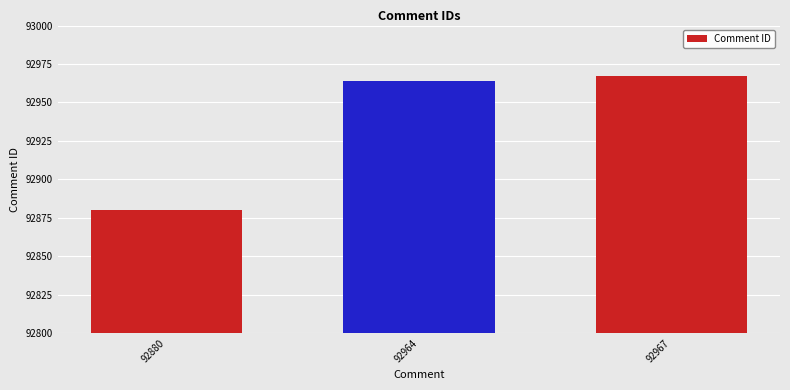

Which category has the lowest value across all series?

92880